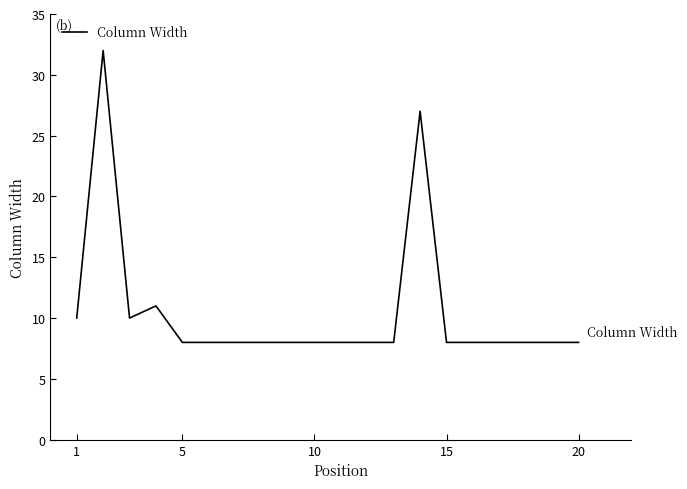

What is the difference between the maximum and minimum values?

24